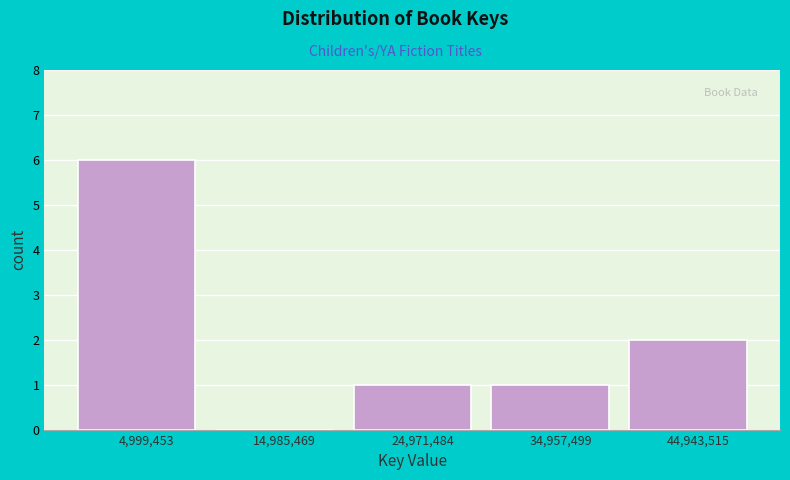

Reading left to right, transcribe this chart: for each bar, give the range it covers on the x-axis and its height. Neither the bar edges nor the heights are printed on the chart, so give them approximately, as read against the axes.

0 to 10000000: 6
10000000 to 20000000: 0
20000000 to 30000000: 1
30000000 to 40000000: 1
40000000 to 50000000: 2